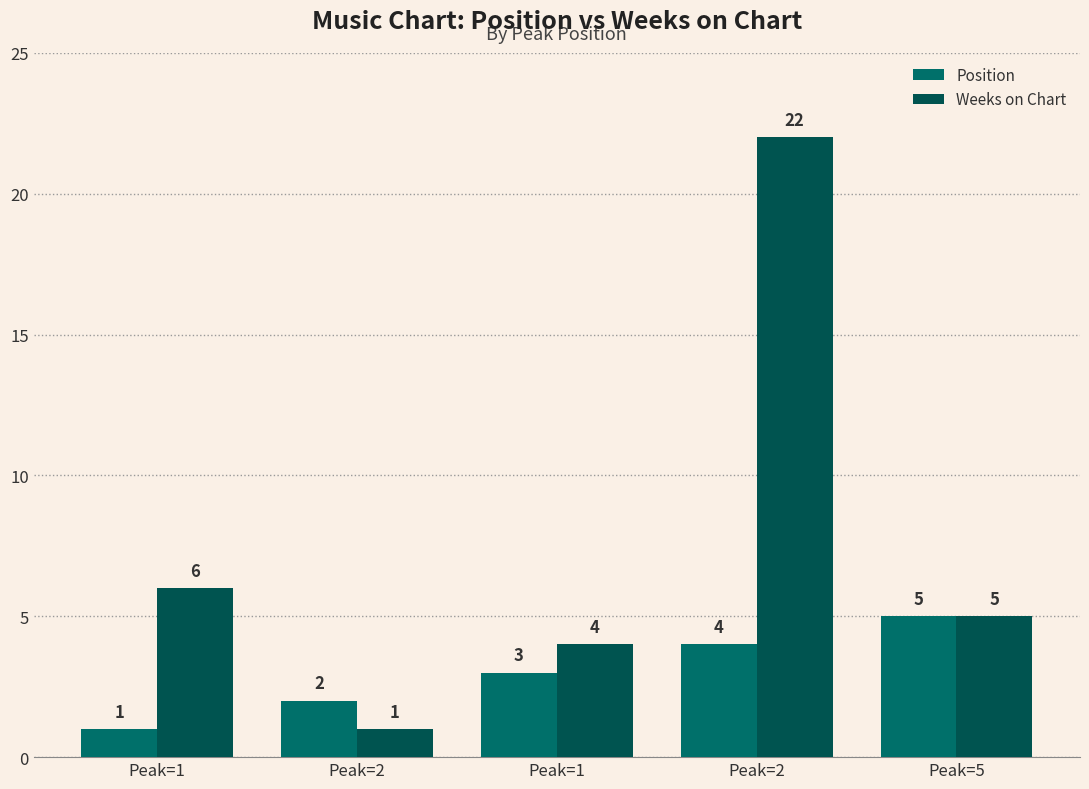

At which category is the sum across all series the highest?

Peak=2